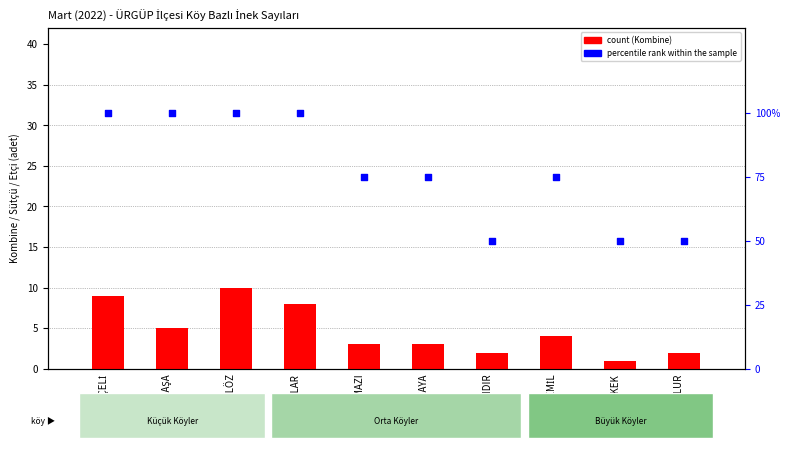

Which series has the largest Y range (max minus min)?

percentile rank within the sample